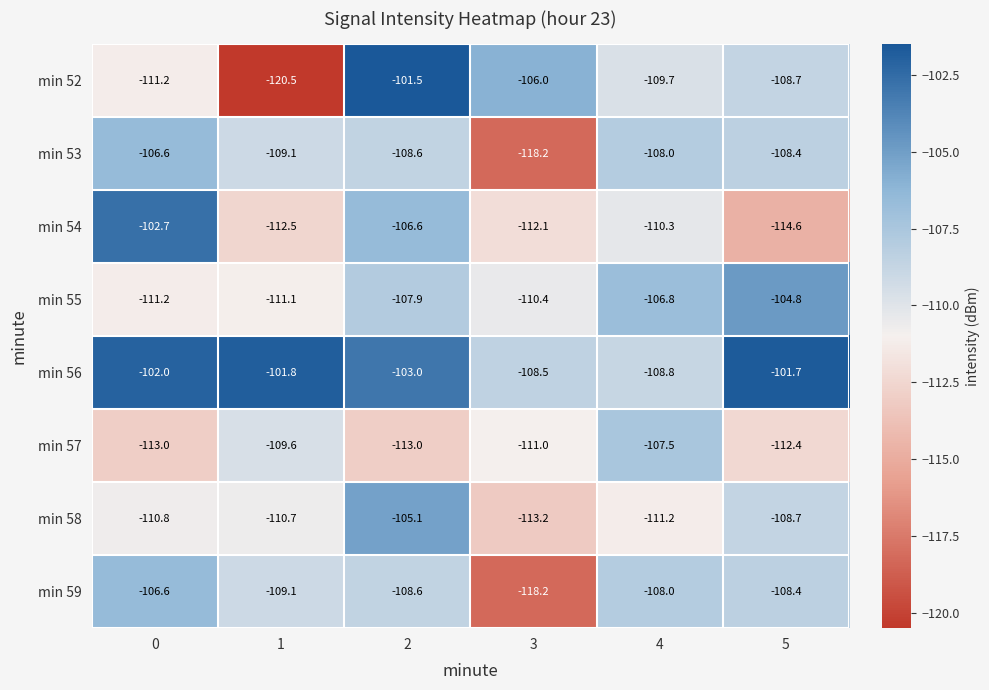

What is the approximate value of min 57 at 3?

-111.0